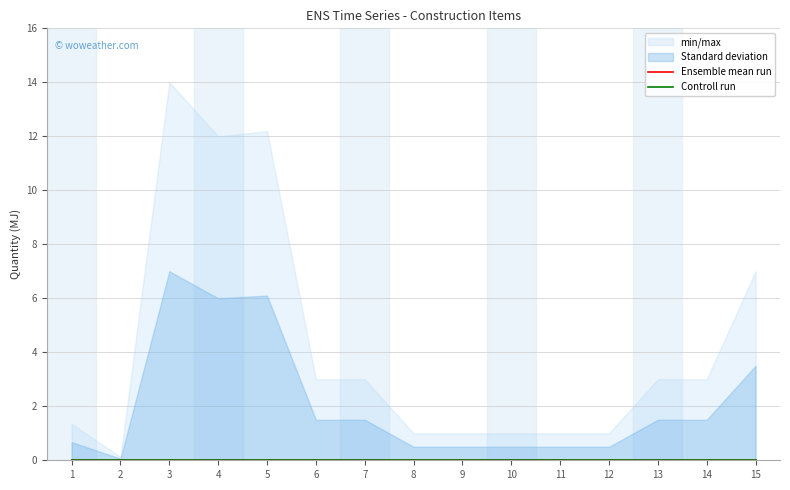

Reading left to right, transcribe all the data shown in this chart.

min/max: 1=0.0	2=0.0	3=0.0	4=0.0	5=0.0	6=0.0	7=0.0	8=0.0	9=0.0	10=0.0	11=0.0	12=0.0	13=0.0	14=0.0	15=0.0
min/max_upper: 1=1.4	2=0.1	3=14.0	4=12.0	5=12.2	6=3.0	7=3.0	8=1.0	9=1.0	10=1.0	11=1.0	12=1.0	13=3.0	14=3.0	15=7.0
Standard deviation: 1=0.0	2=0.0	3=0.0	4=0.0	5=0.0	6=0.0	7=0.0	8=0.0	9=0.0	10=0.0	11=0.0	12=0.0	13=0.0	14=0.0	15=0.0
Standard deviation_upper: 1=0.7	2=0.1	3=7.0	4=6.0	5=6.1	6=1.5	7=1.5	8=0.5	9=0.5	10=0.5	11=0.5	12=0.5	13=1.5	14=1.5	15=3.5
Ensemble mean run: 1=0.0	2=0.0	3=0.0	4=0.0	5=0.0	6=0.0	7=0.0	8=0.0	9=0.0	10=0.0	11=0.0	12=0.0	13=0.0	14=0.0	15=0.0
Controll run: 1=0.0	2=0.0	3=0.0	4=0.0	5=0.0	6=0.0	7=0.0	8=0.0	9=0.0	10=0.0	11=0.0	12=0.0	13=0.0	14=0.0	15=0.0